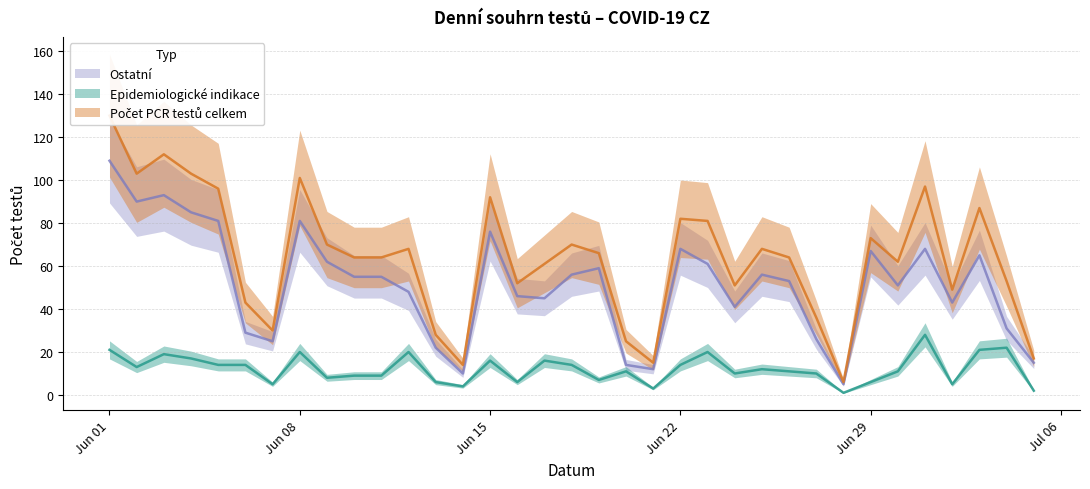

Does the chart have visible grid lines?

Yes